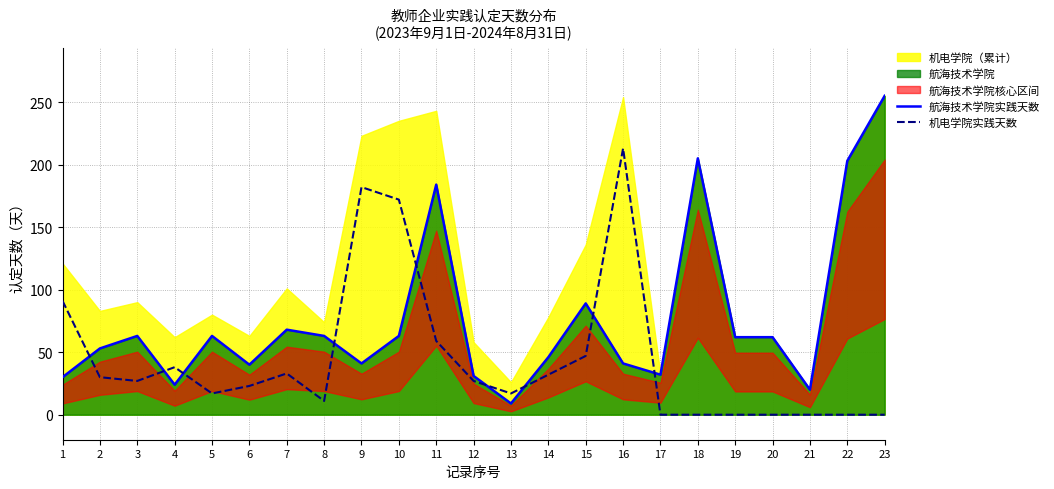

Where does the 机电学院实践天数 series first go above 27?

1